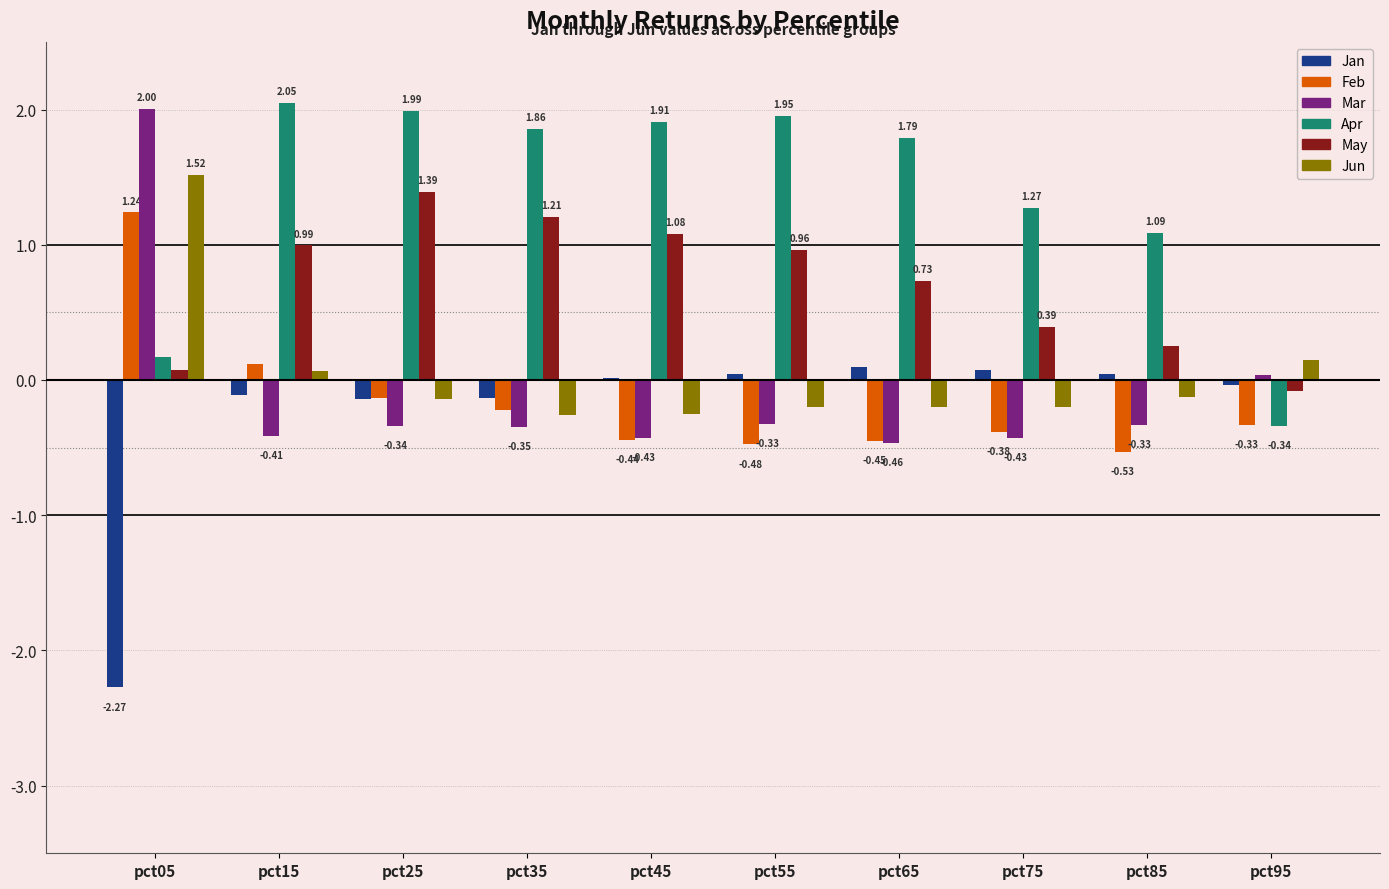

What is the sum of all Apr values?

13.7